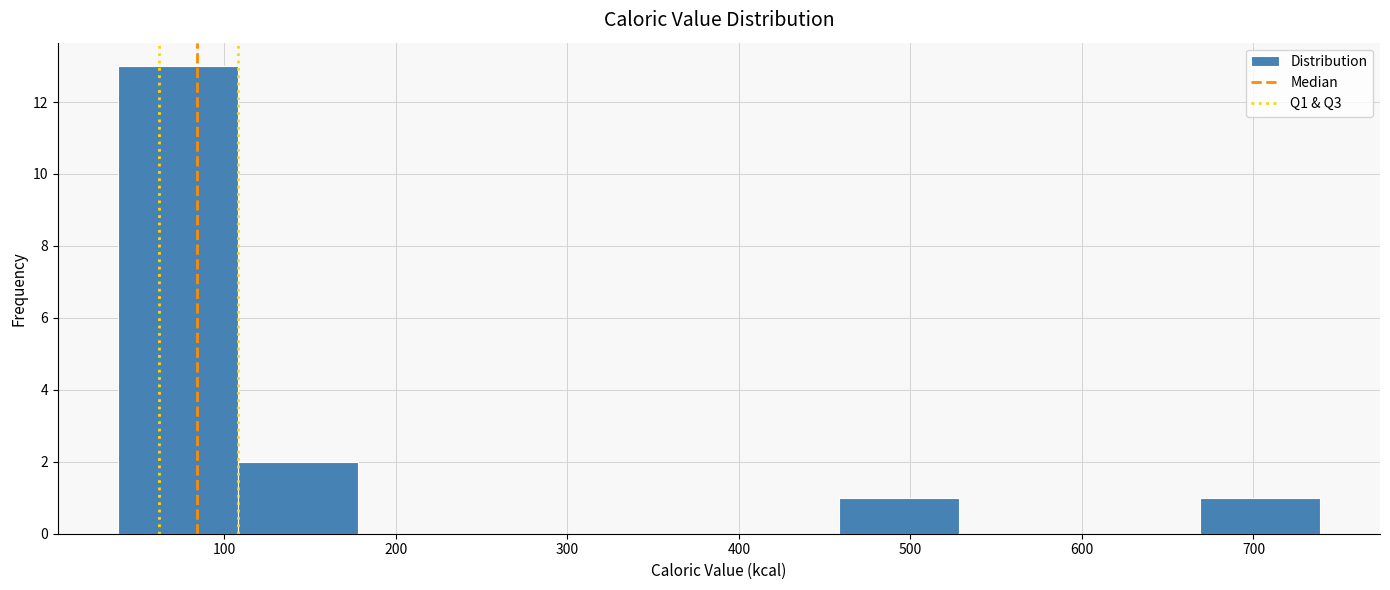

Over which range of the x-axis is the bar tallest?

40 to 110